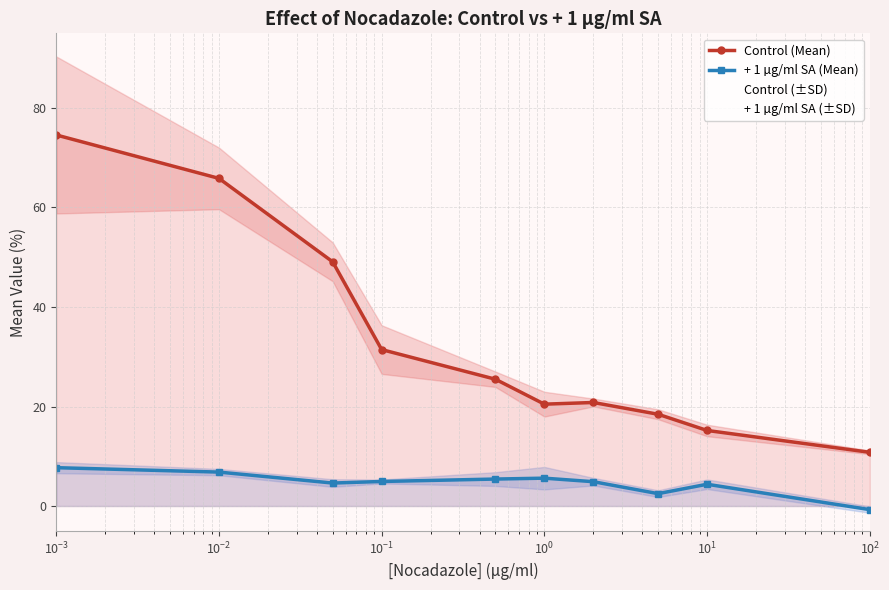

What is the maximum value for Control (Mean)?

74.6